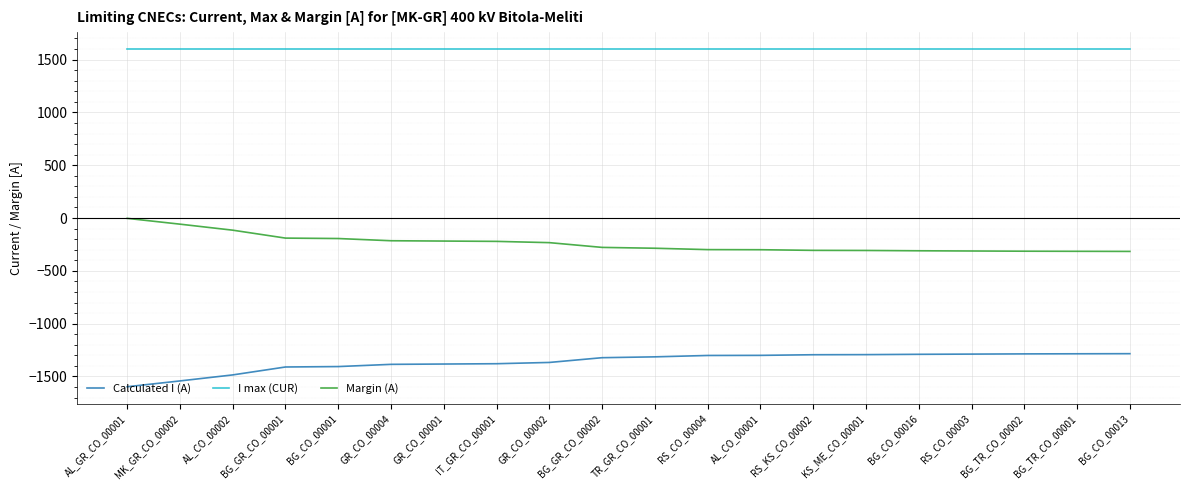

What is the sum of the Calculated I (A) values at AL_GR_CO_00001 and GR_CO_00001?

-2979